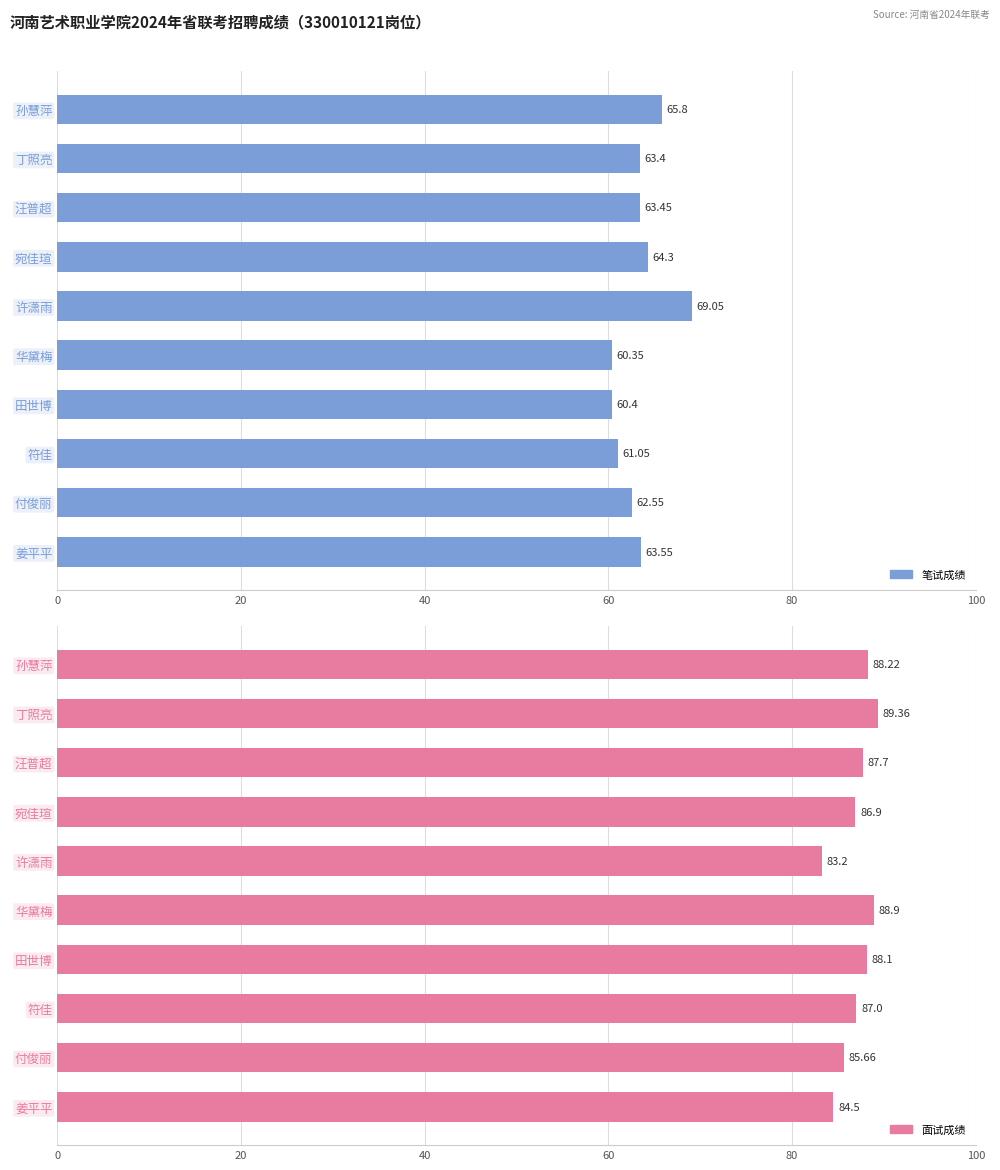

Reading left to right, list all the values displayed in this chart.

笔试成绩: 65.8	63.4	63.5	64.3	69.0	60.4	60.4	61.0	62.5	63.5
面试成绩: 88.2	89.4	87.7	86.9	83.2	88.9	88.1	87.0	85.7	84.5